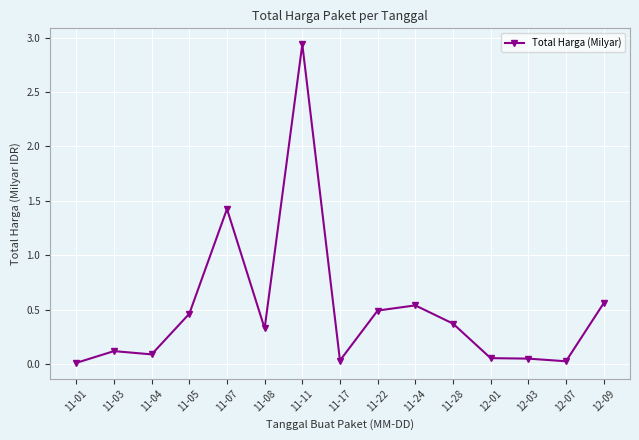

What is the difference between the values at 11-17 and 11-07?

1.4